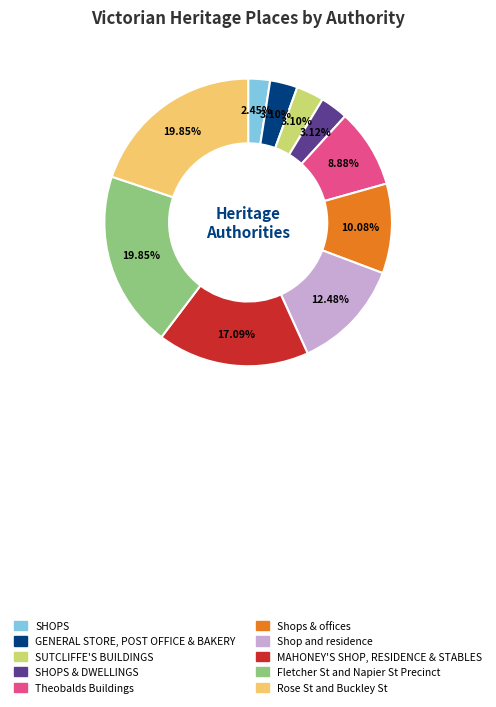

How many segments does this pie chart have?

10